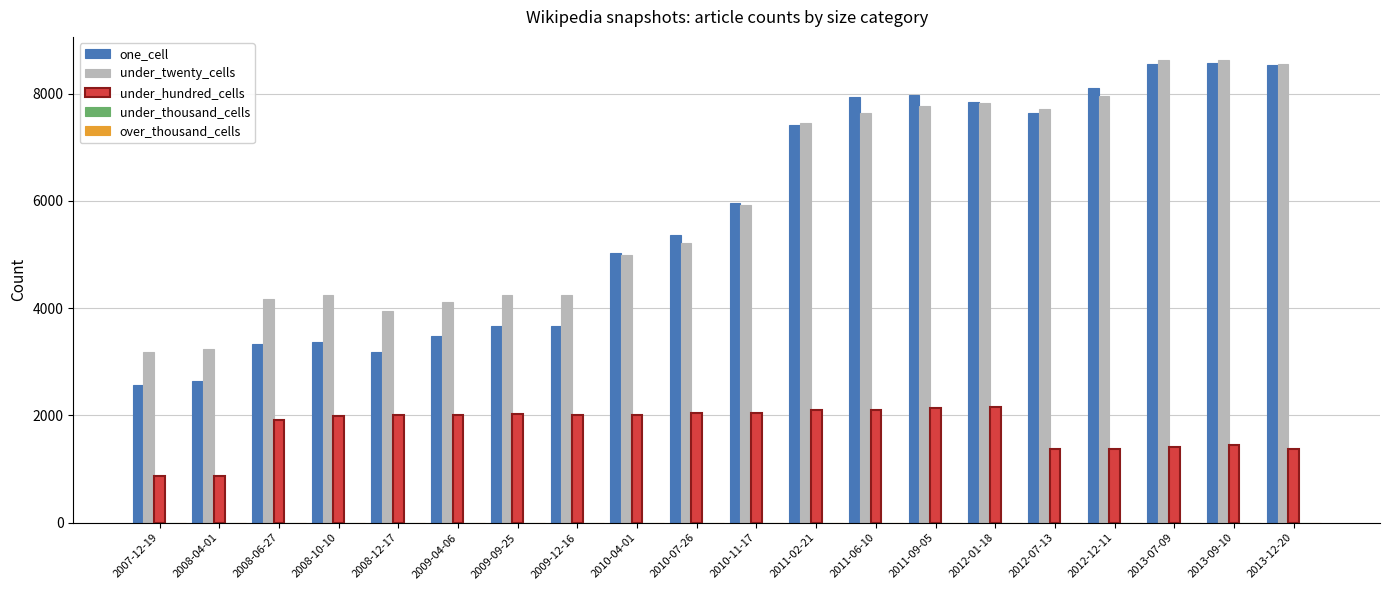

Are the bars horizontal?

No